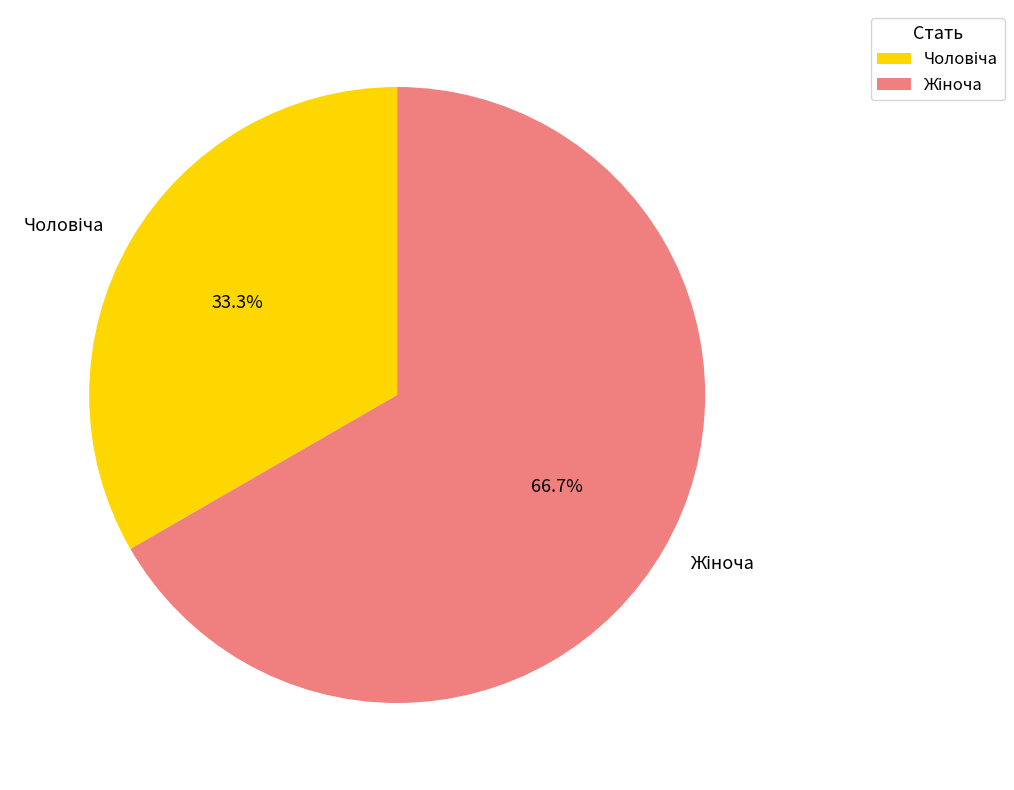

Is there any slice that represents more than half of the pie?

Yes